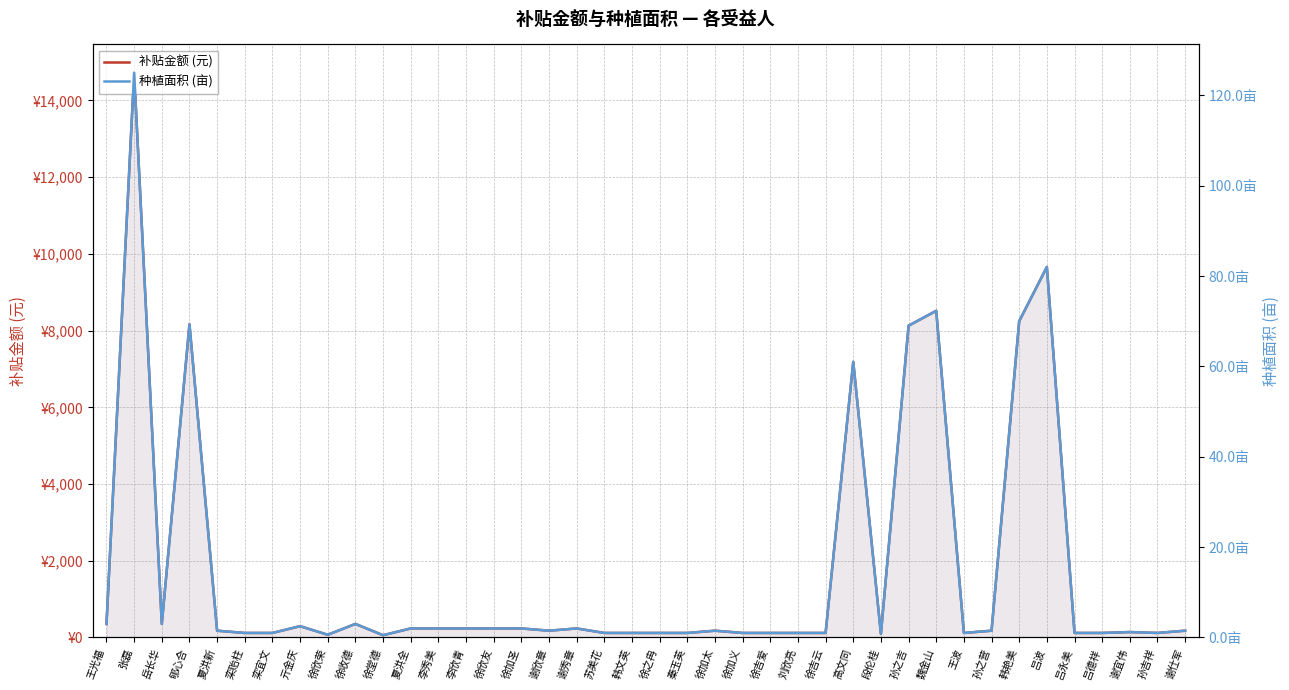

What is the difference between the highest and lowest values at 夏洪全?

233.6